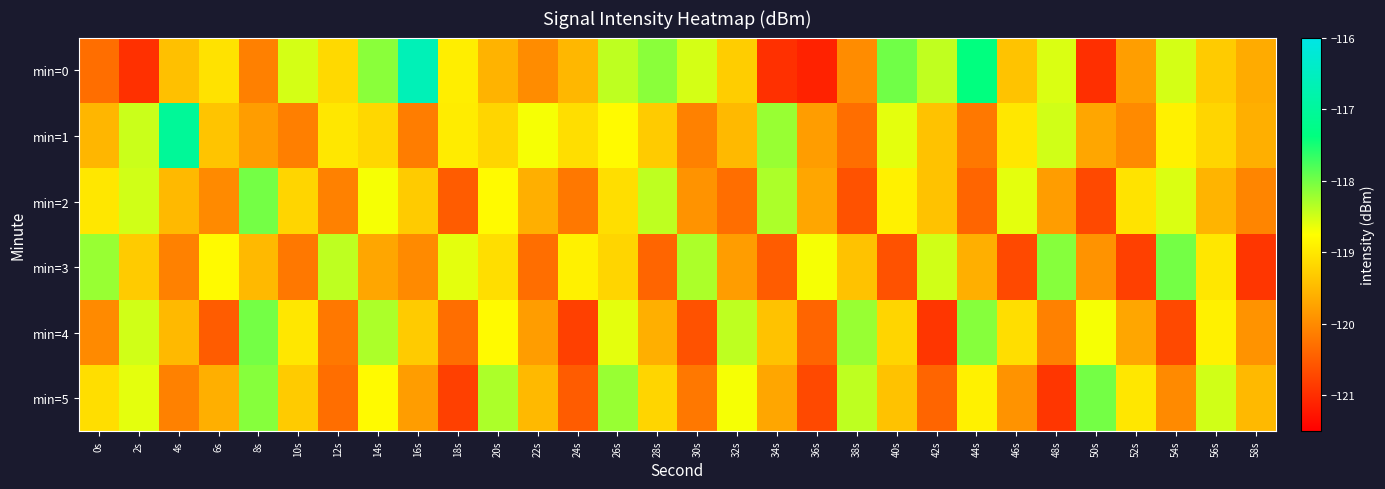

Between 18s and 32s, which series saw the biggest shift?

min=5